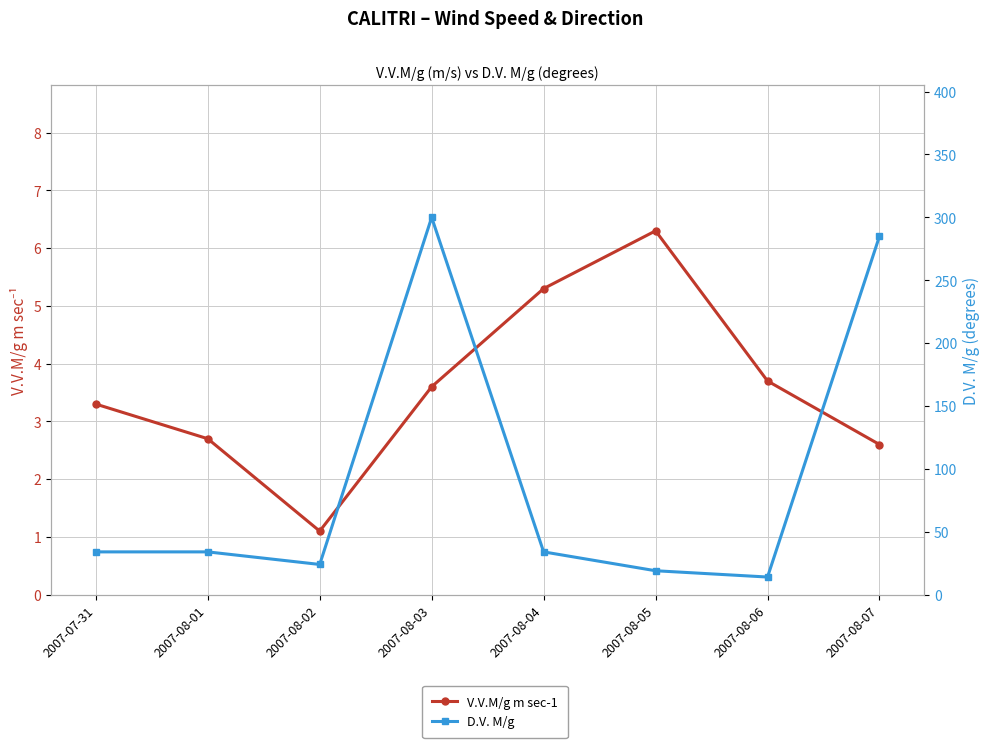

Which series has the widest spread of values?

D.V. M/g